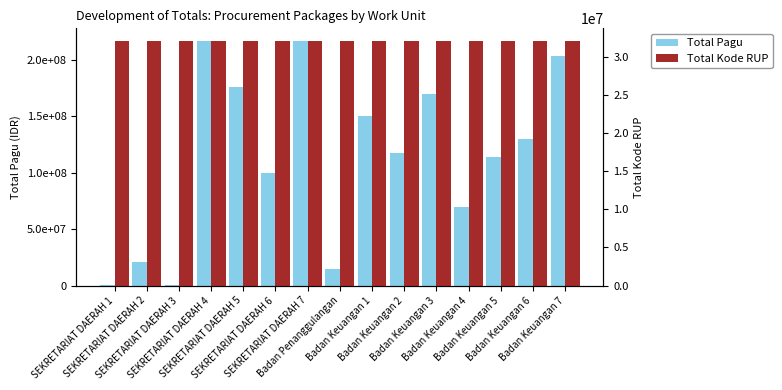

Is it true that Total Kode RUP equals 10970448 at Badan Keuangan 2?

False